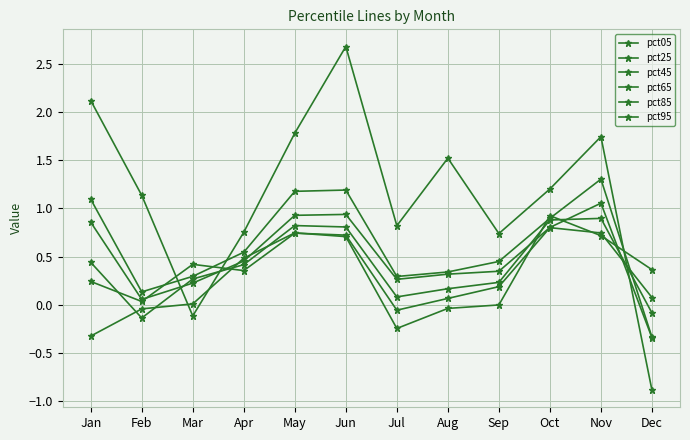

What is the spread (max minus min) of values at Sep?

0.7